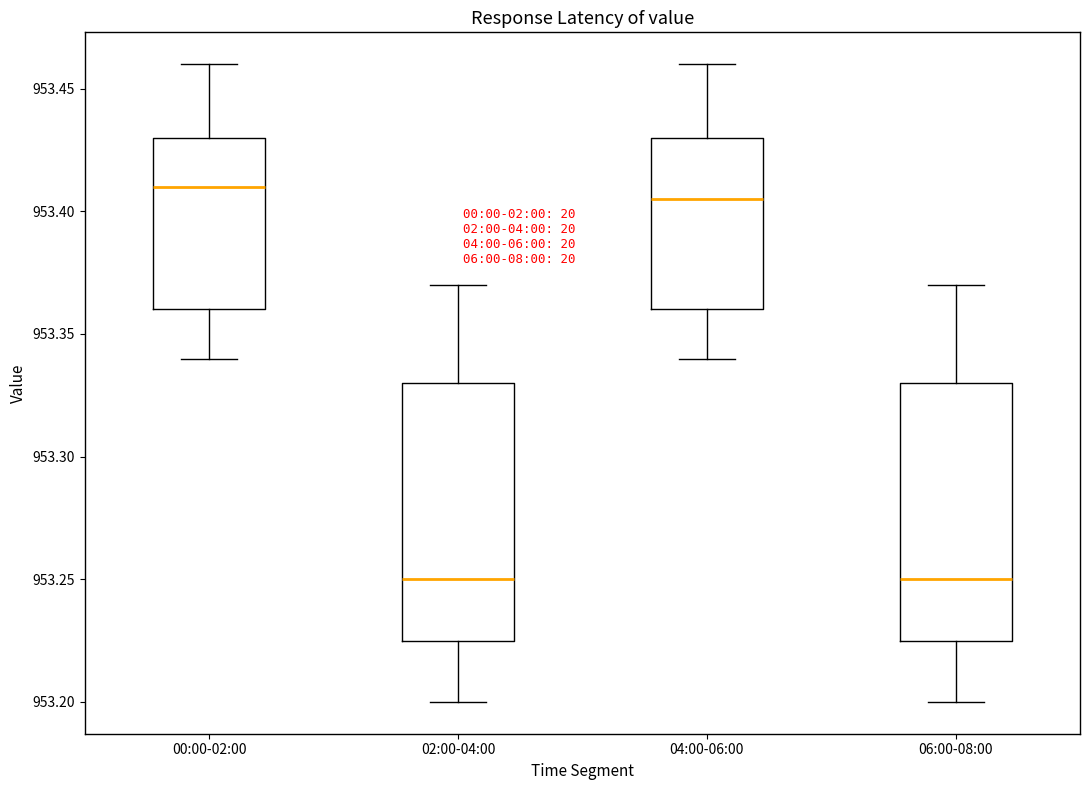

Reading left to right, read every box against the y-axis: the position of its median line, the range the box covers, and the ends of its whiskers. The values are not printed on the chart, so give them approximately, as read against the axis.

00:00-02:00: median 953.410, box 953.360 to 953.430, whiskers 953.340 to 953.460
02:00-04:00: median 953.250, box 953.225 to 953.330, whiskers 953.200 to 953.370
04:00-06:00: median 953.405, box 953.360 to 953.430, whiskers 953.340 to 953.460
06:00-08:00: median 953.250, box 953.225 to 953.330, whiskers 953.200 to 953.370